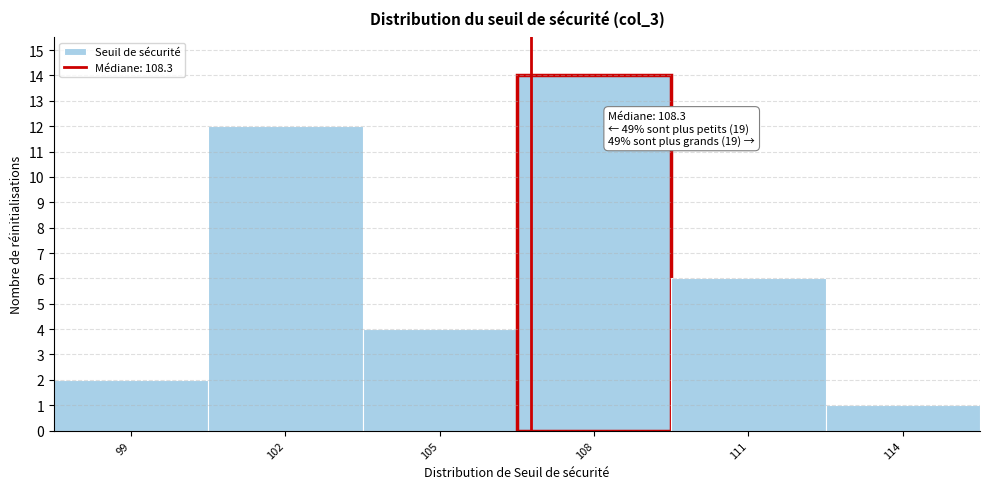

Reading left to right, list all the values displayed in this chart.

99=2	102=12	105=4	108=14	111=6	114=1